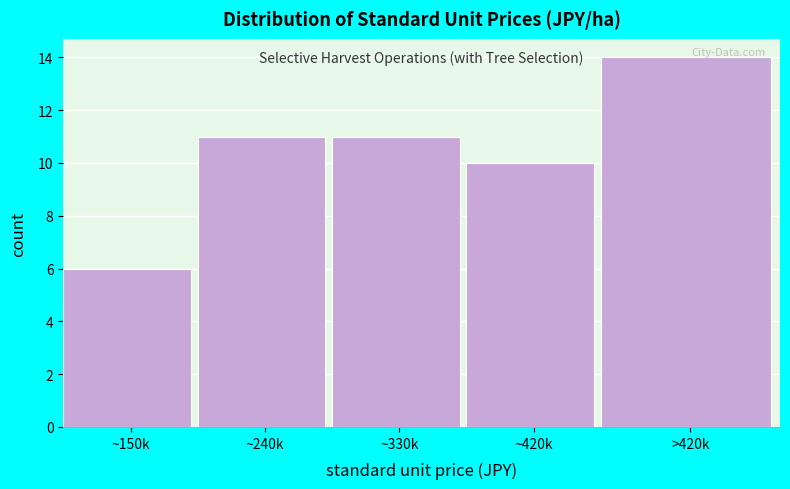

Reading right to left, what are all the values shown in this chart?

14	10	11	11	6